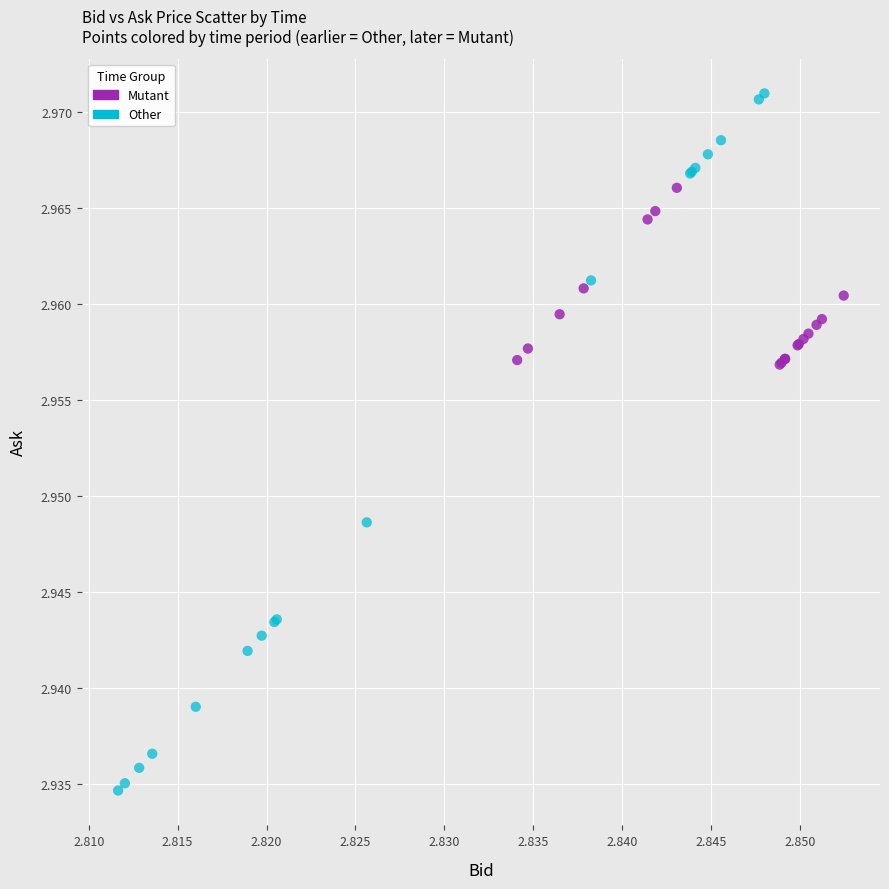

Which series has the widest spread of Y values?

Other